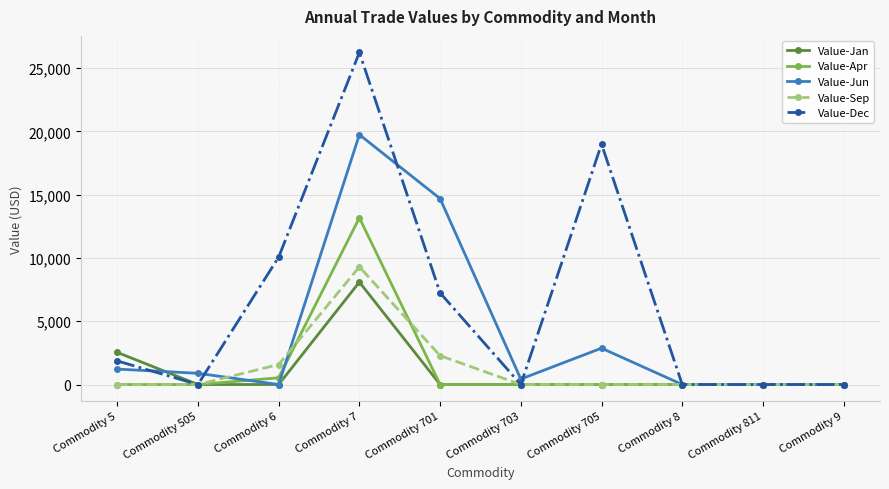

What is the label of the 2nd point from the left?

Commodity 505